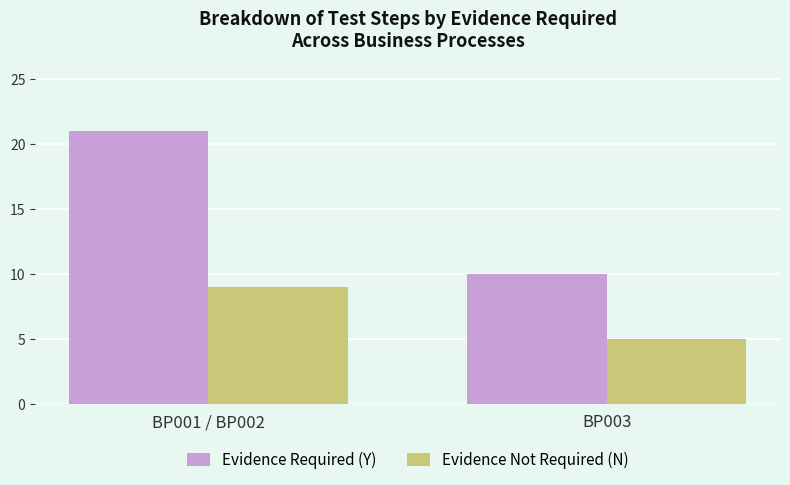

The Evidence Required (Y) series shows 10 at BP003. True or false?

True